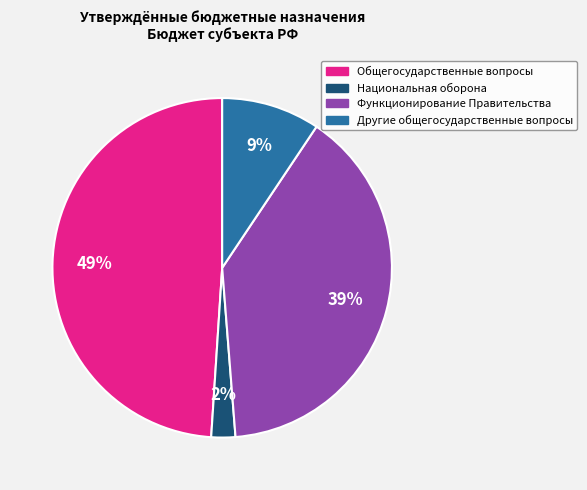

What percentage is the Другие общегосударственные вопросы slice, to the nearest percent?

9%